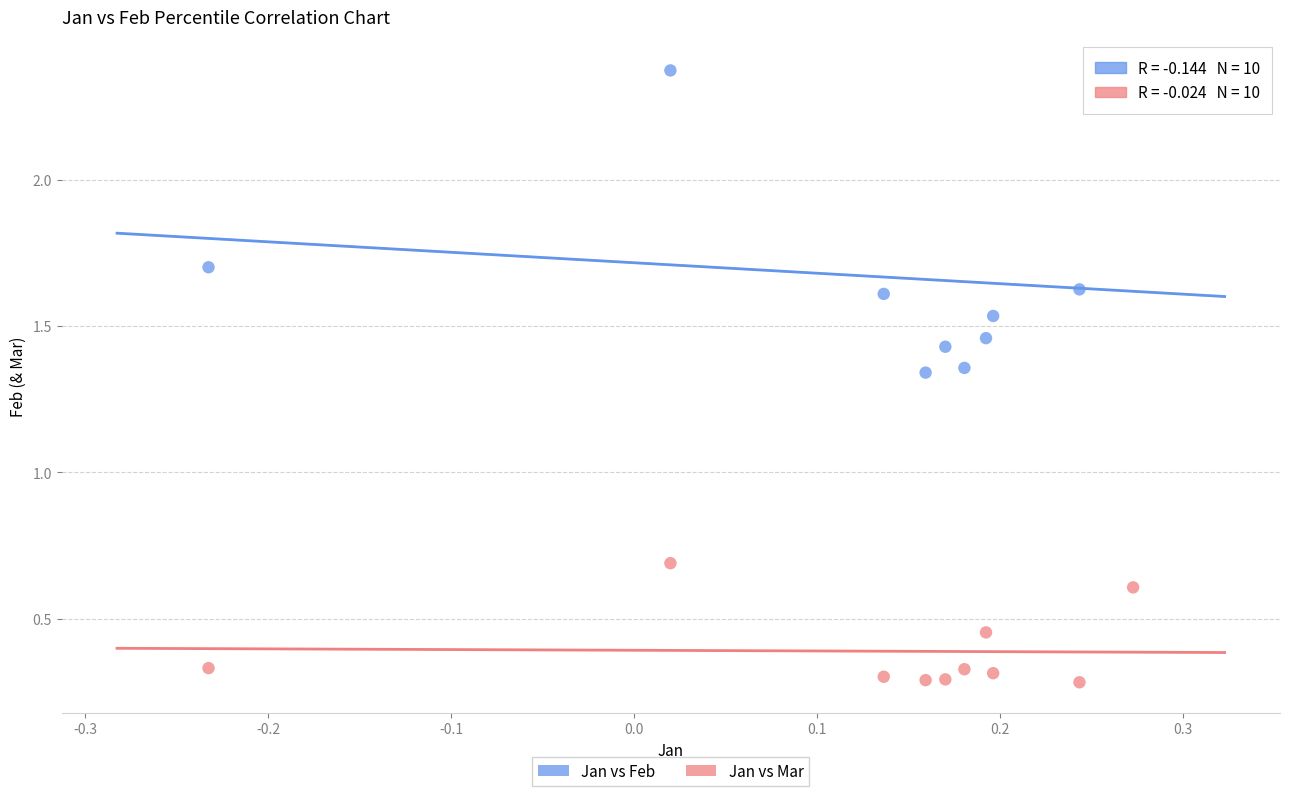

Which series contains the lowest Y value?

Jan vs Mar